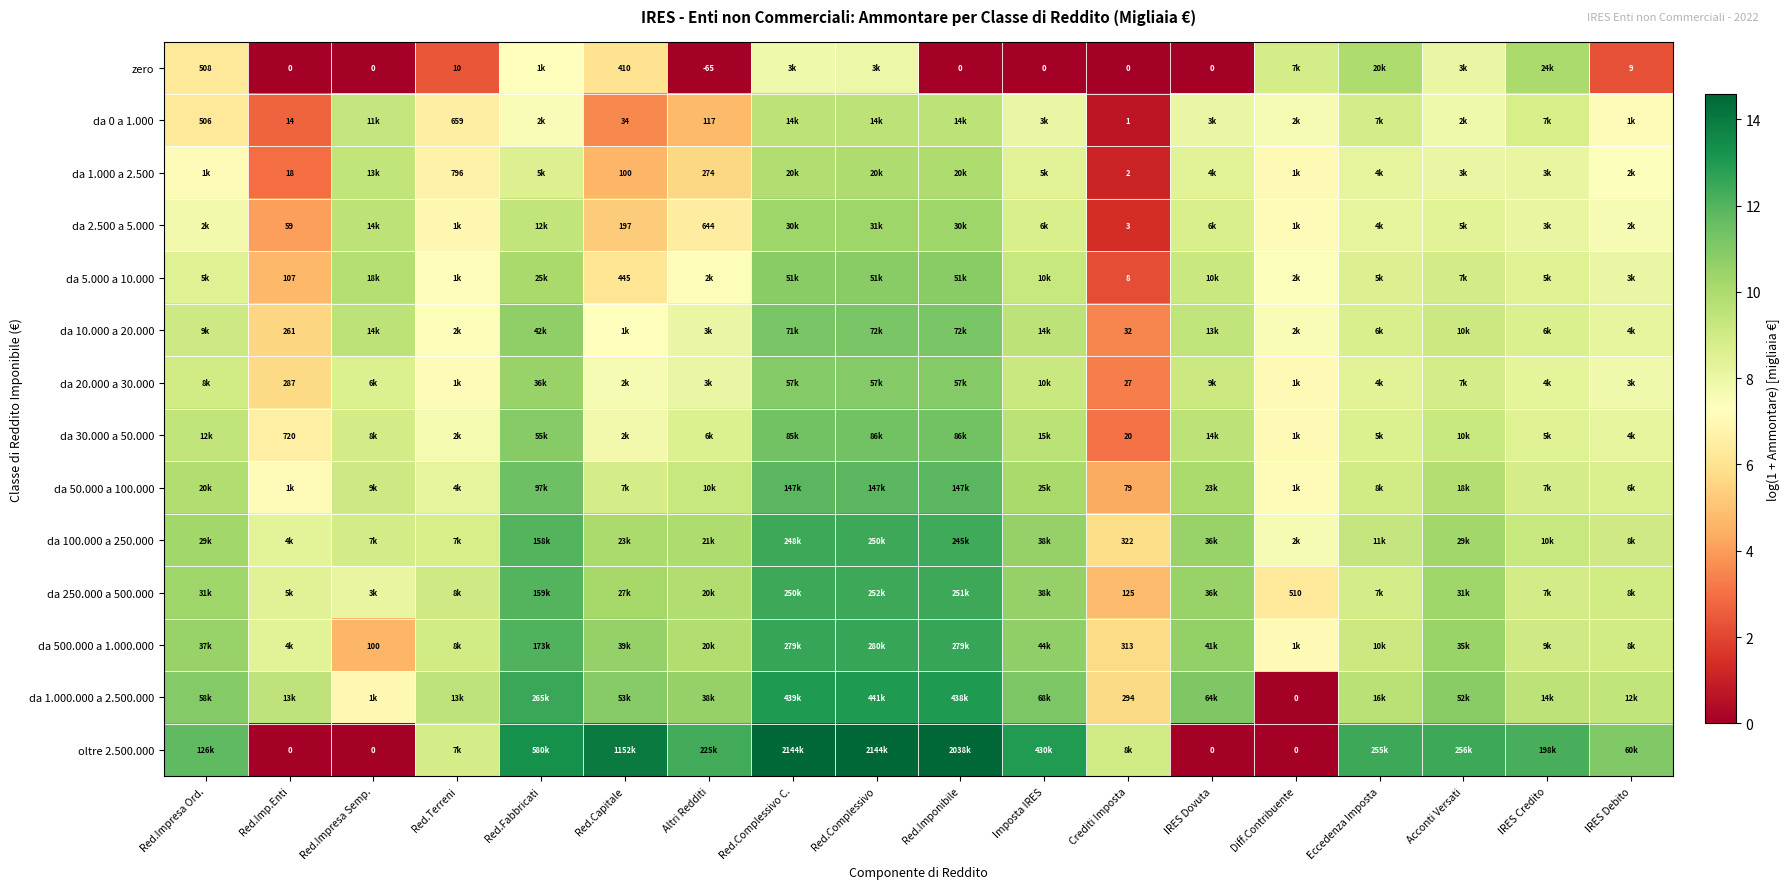

Is the value of da 1.000.000 a 2.500.000 at Crediti Imposta greater than the value of da 1.000 a 2.500 at Crediti Imposta?

Yes